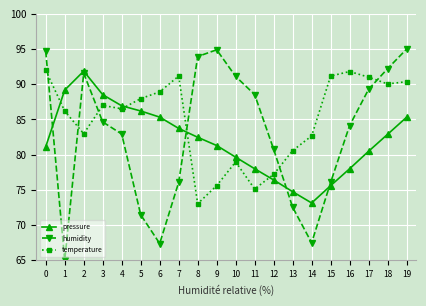

List the series in order of their overall mean, highest first.

temperature, humidity, pressure